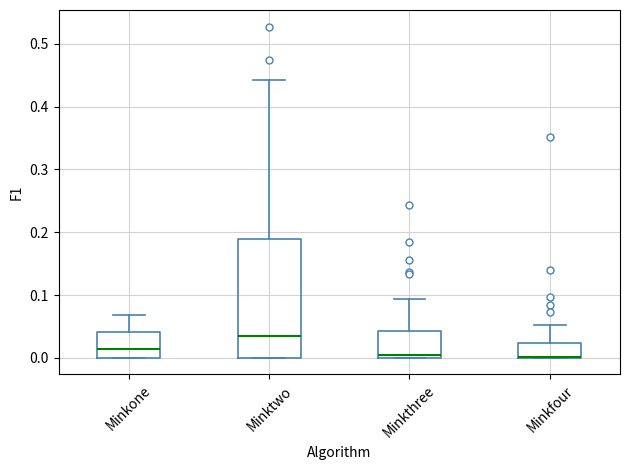

Where does the upper whisker of the box for Minkthree end on the y-axis? The values are not printed on the chart, so give them approximately, as read against the axis.

0.09